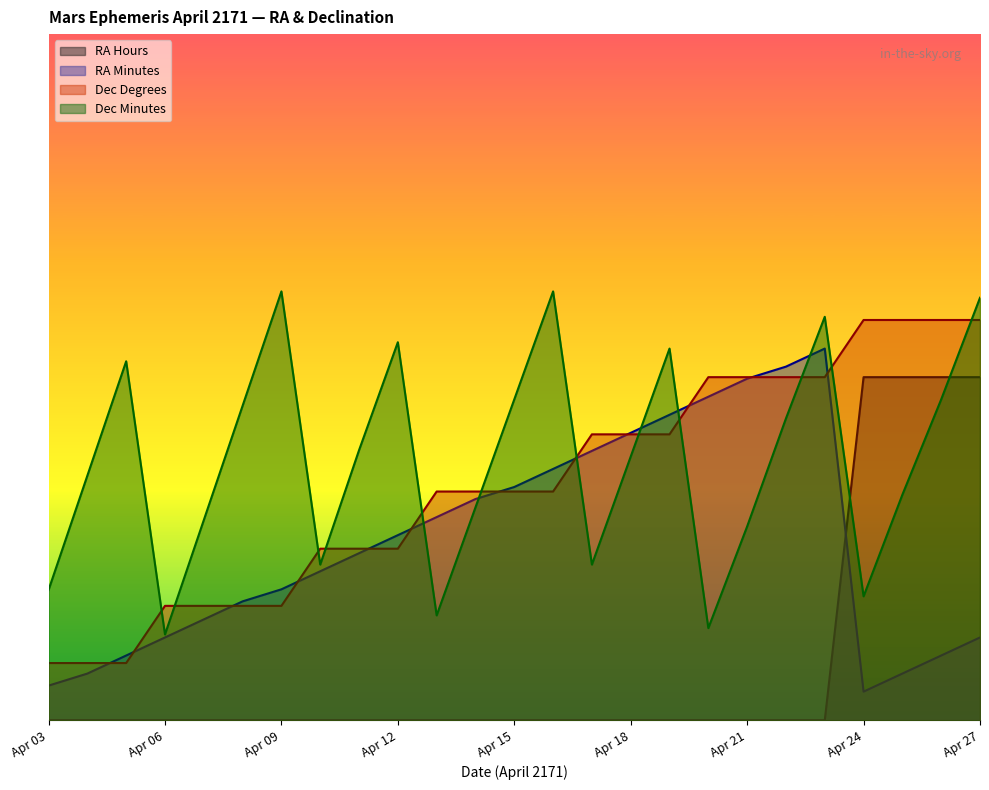

Reading left to right, list all the values displayed in this chart.

RA Hours: Apr 03=0.0	Apr 04=0.0	Apr 05=0.0	Apr 06=0.0	Apr 07=0.0	Apr 08=0.0	Apr 09=0.0	Apr 10=0.0	Apr 11=0.0	Apr 12=0.0	Apr 13=0.0	Apr 14=0.0	Apr 15=0.0	Apr 16=0.0	Apr 17=0.0	Apr 18=0.0	Apr 19=0.0	Apr 20=0.0	Apr 21=0.0	Apr 22=0.0	Apr 23=0.0	Apr 24=60.0	Apr 25=60.0	Apr 26=60.0	Apr 27=60.0
RA Minutes: Apr 03=6.1	Apr 04=8.2	Apr 05=11.3	Apr 06=14.5	Apr 07=17.6	Apr 08=20.8	Apr 09=22.9	Apr 10=26.1	Apr 11=29.2	Apr 12=32.4	Apr 13=35.5	Apr 14=38.7	Apr 15=40.8	Apr 16=43.9	Apr 17=47.1	Apr 18=50.3	Apr 19=53.4	Apr 20=56.6	Apr 21=59.7	Apr 22=61.8	Apr 23=65.0	Apr 24=5.0	Apr 25=8.2	Apr 26=11.3	Apr 27=14.5
Dec Degrees: Apr 03=10.0	Apr 04=10.0	Apr 05=10.0	Apr 06=20.0	Apr 07=20.0	Apr 08=20.0	Apr 09=20.0	Apr 10=30.0	Apr 11=30.0	Apr 12=30.0	Apr 13=40.0	Apr 14=40.0	Apr 15=40.0	Apr 16=40.0	Apr 17=50.0	Apr 18=50.0	Apr 19=50.0	Apr 20=60.0	Apr 21=60.0	Apr 22=60.0	Apr 23=60.0	Apr 24=70.0	Apr 25=70.0	Apr 26=70.0	Apr 27=70.0
Dec Minutes: Apr 03=22.8	Apr 04=42.8	Apr 05=62.8	Apr 06=15.0	Apr 07=35.0	Apr 08=55.0	Apr 09=75.0	Apr 10=27.2	Apr 11=47.2	Apr 12=66.1	Apr 13=18.3	Apr 14=37.2	Apr 15=56.1	Apr 16=75.0	Apr 17=27.2	Apr 18=46.1	Apr 19=65.0	Apr 20=16.1	Apr 21=33.9	Apr 22=52.8	Apr 23=70.6	Apr 24=21.7	Apr 25=39.4	Apr 26=56.1	Apr 27=73.9